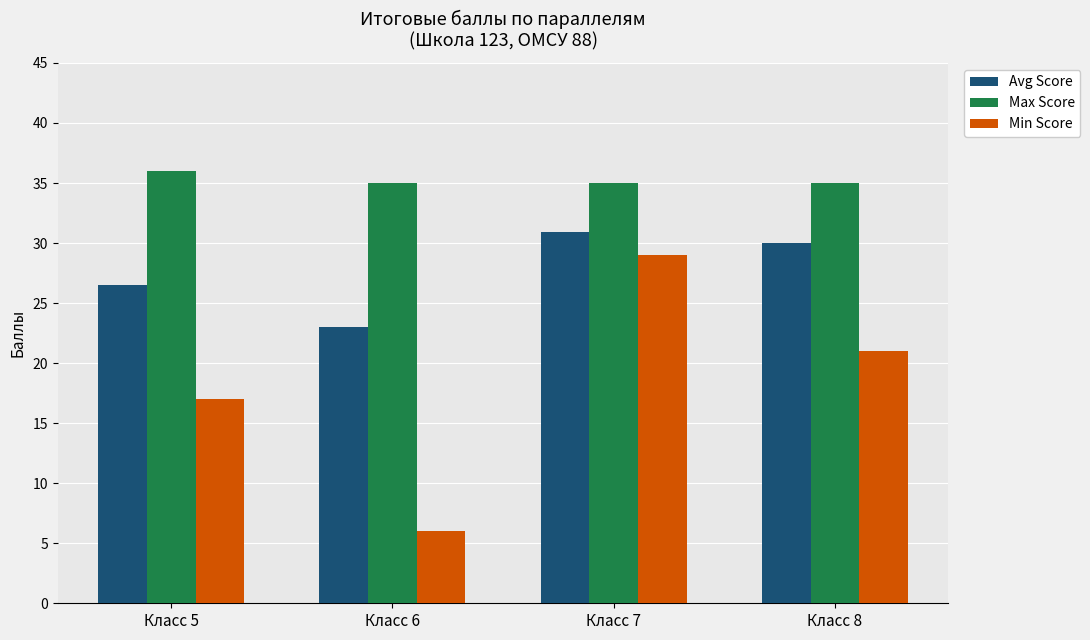

Where does the Min Score series first go above 21?

Класс 7